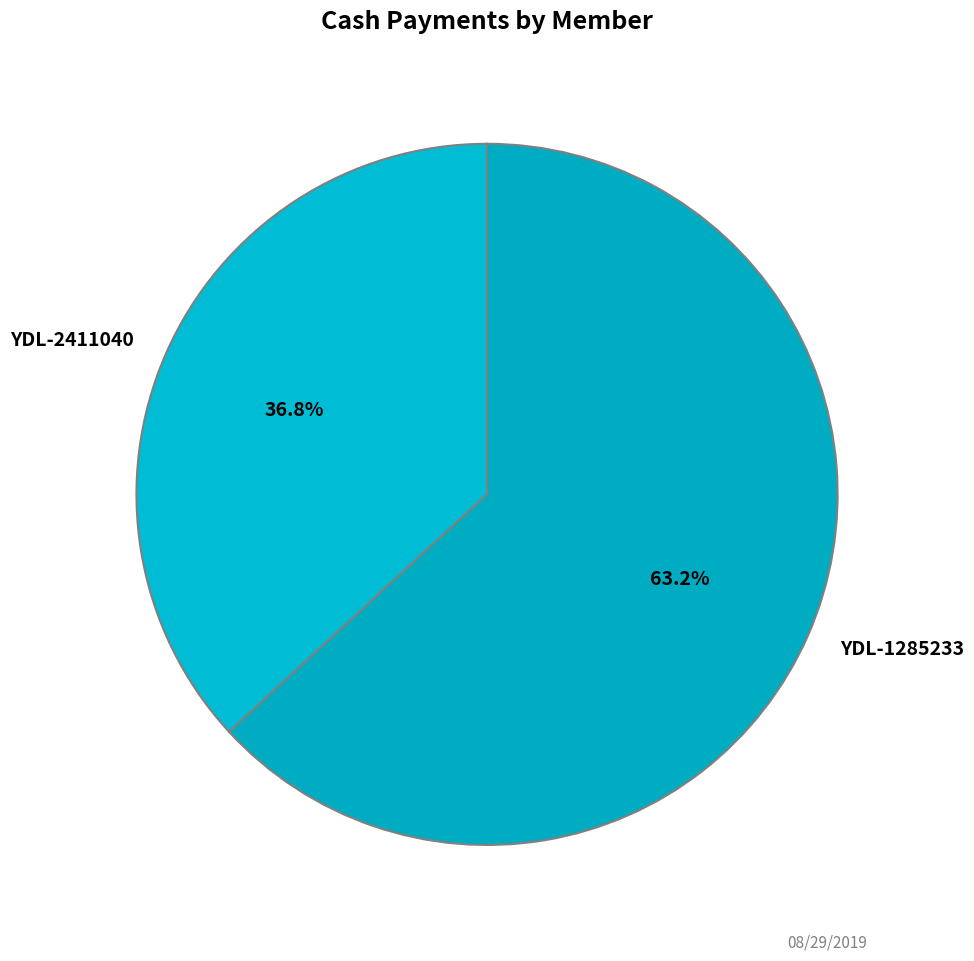

To the nearest percent, what portion does YDL-2411040 represent?

37%